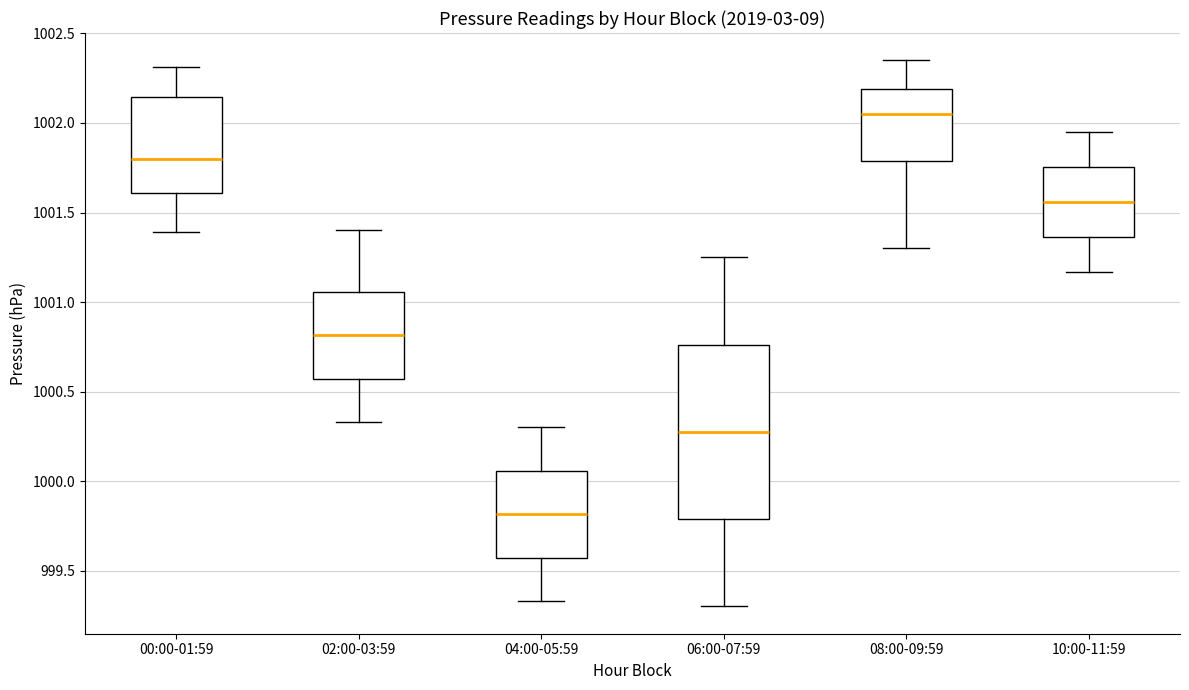

Which box's median line is the highest?

08:00-09:59